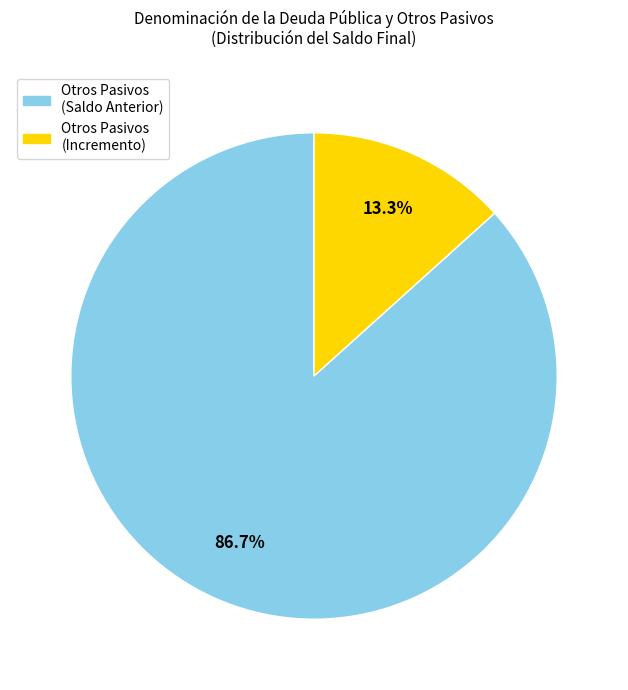

Is there any slice that represents more than half of the pie?

Yes